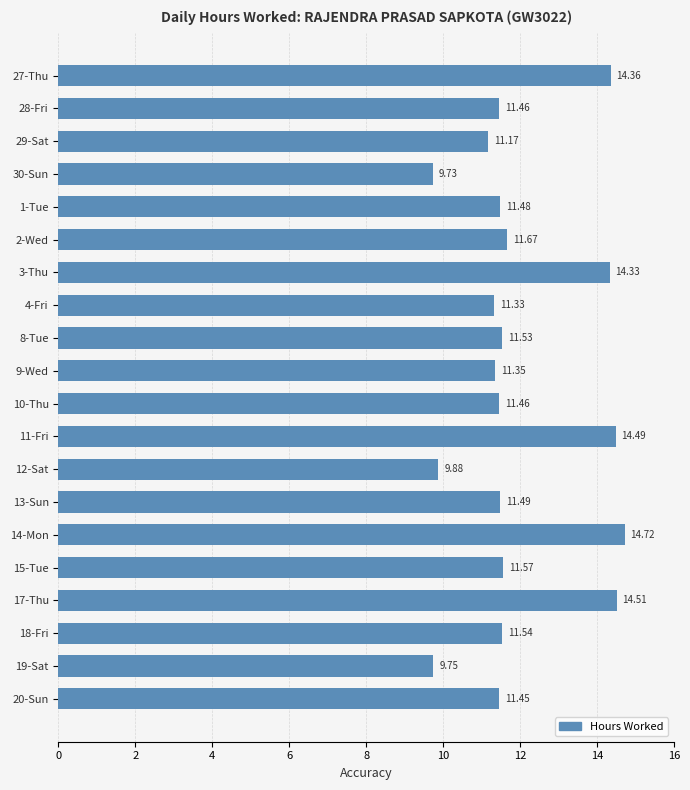

Between 15-Tue and 30-Sun, which is larger?

15-Tue